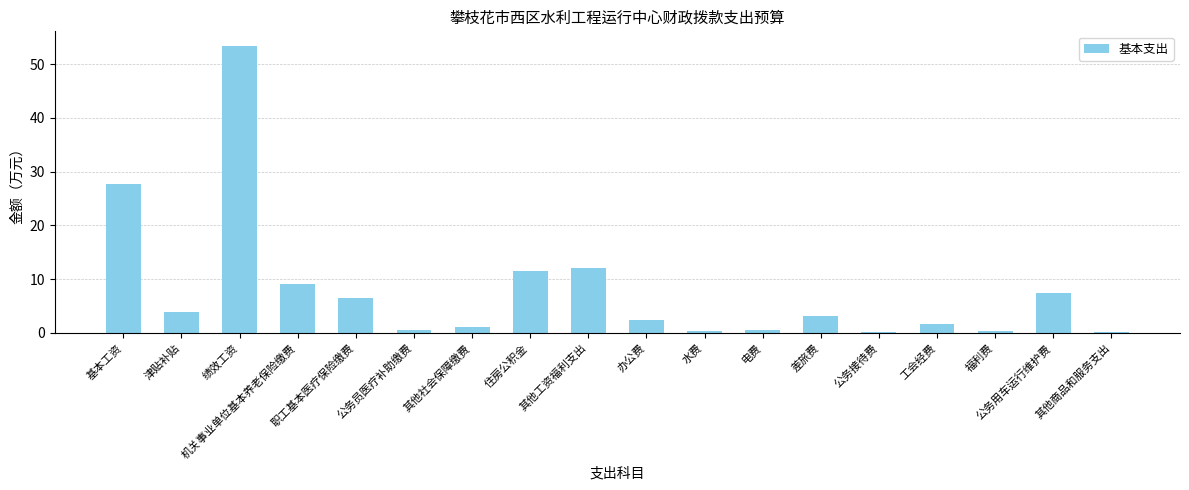

At which category does the chart reach its peak across all series?

绩效工资